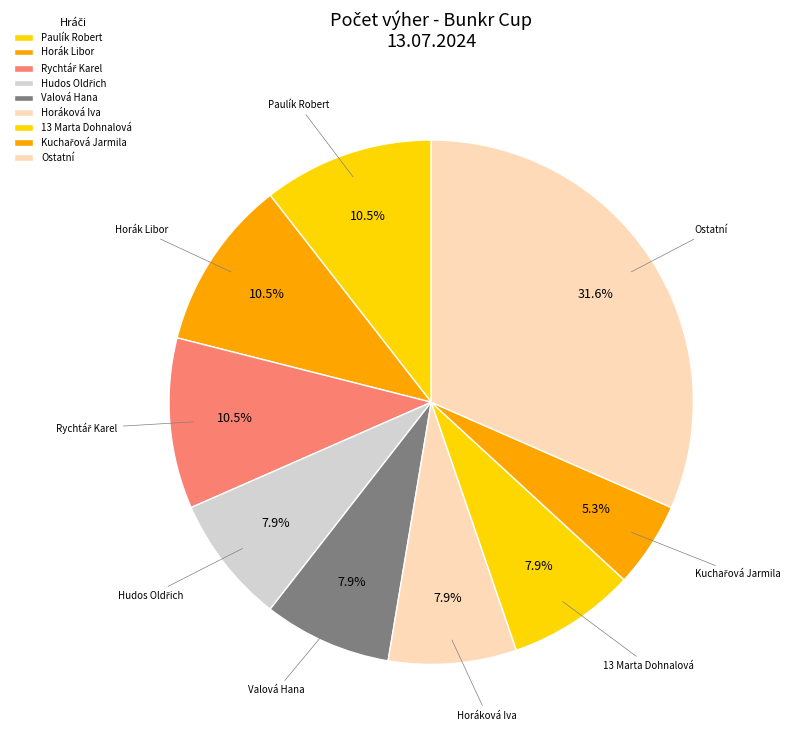

How many segments does this pie chart have?

9